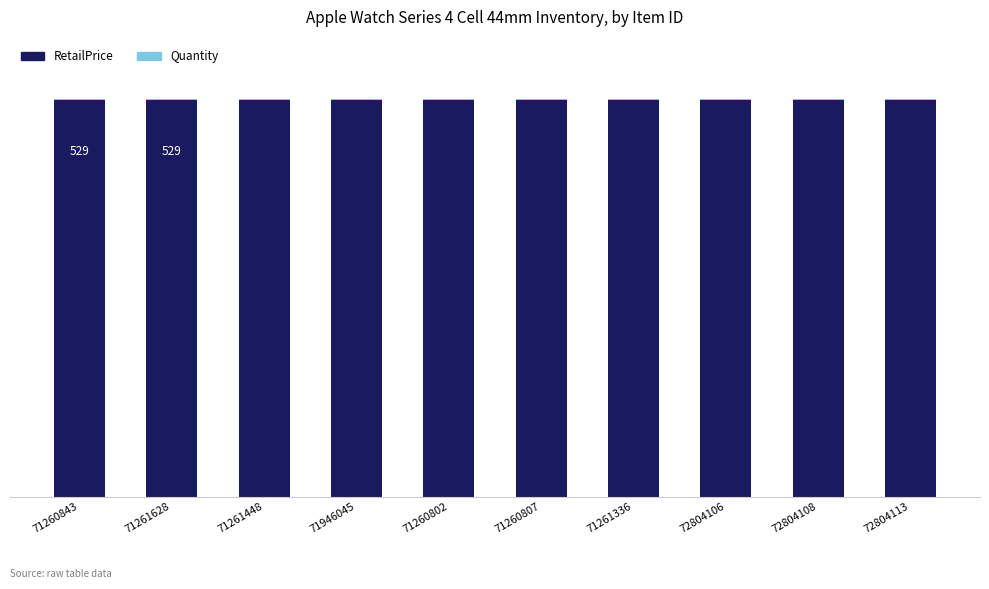

What is the label of the 7th bar from the right?

71946045